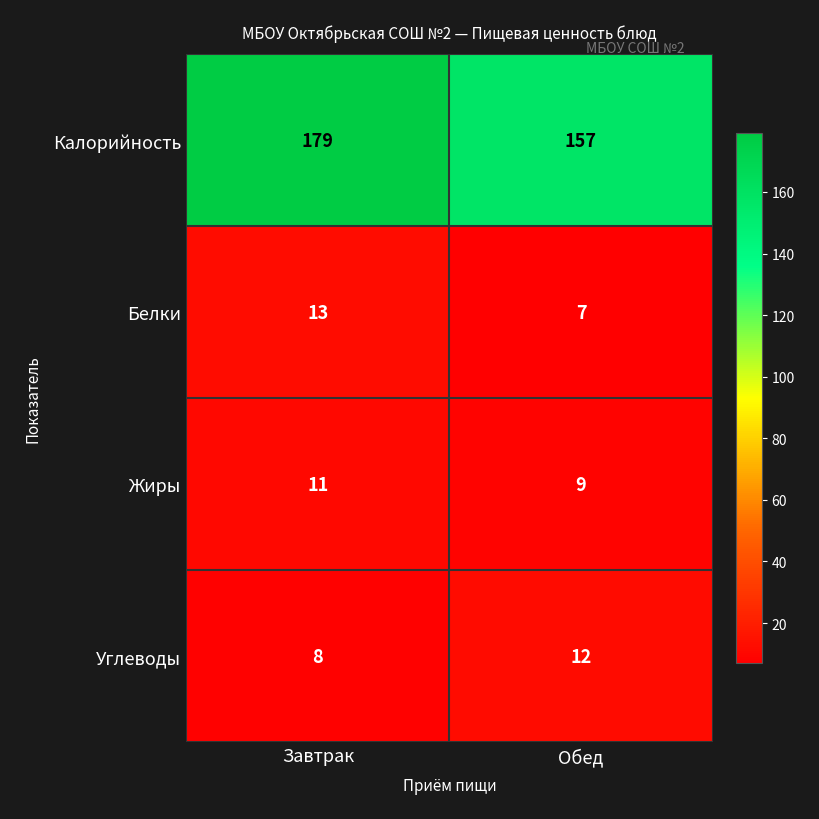

What is the difference between the maximum and minimum values in the Калорийность series?

22